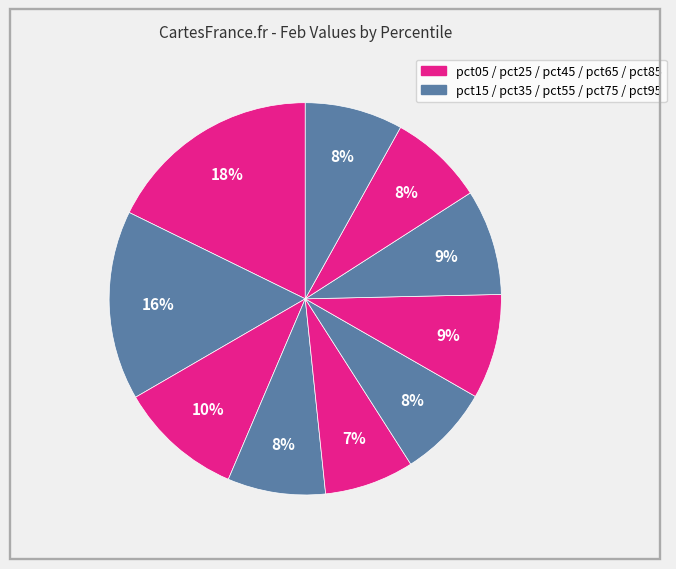

To the nearest percent, what is the average slice percentage?

10%